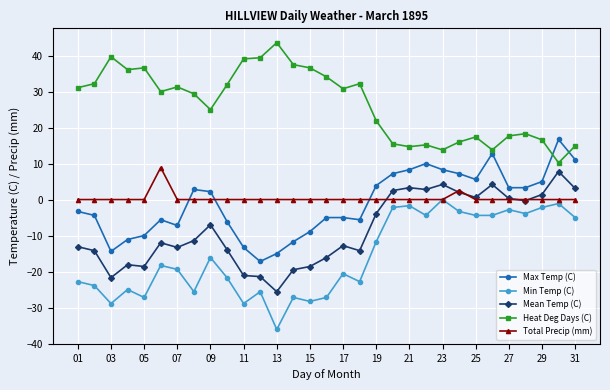

List the series in order of their peak value, highest first.

Heat Deg Days (C), Max Temp (C), Total Precip (mm), Mean Temp (C), Min Temp (C)